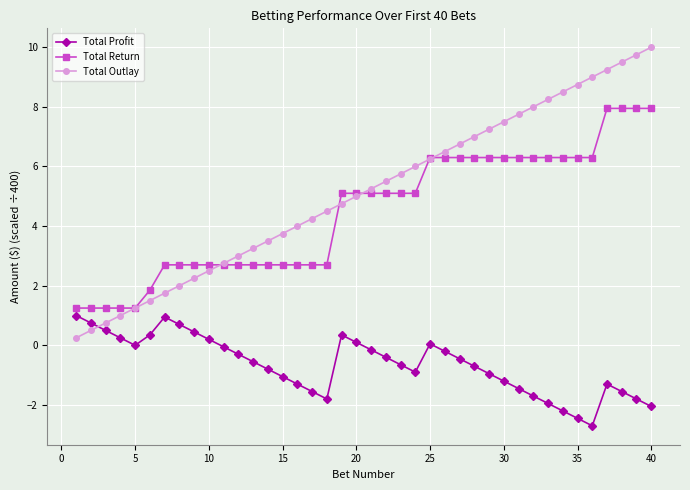

Which series has the largest total across all categories?

Total Outlay